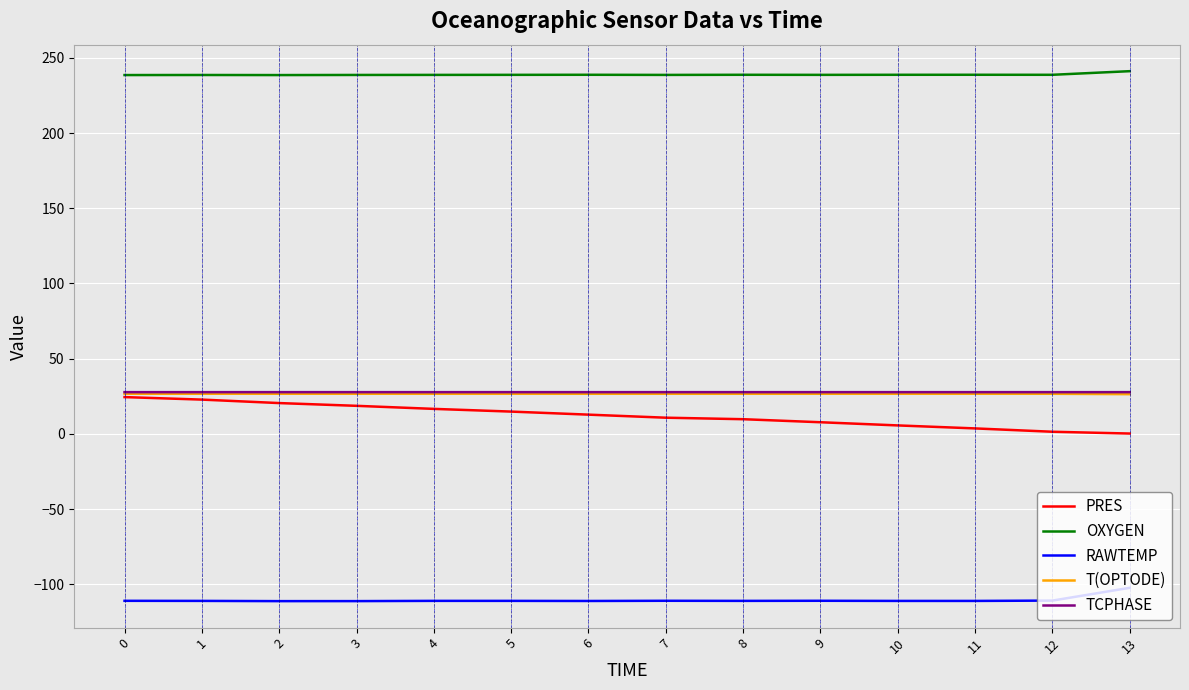

What is the minimum value for T(OPTODE)?

26.4